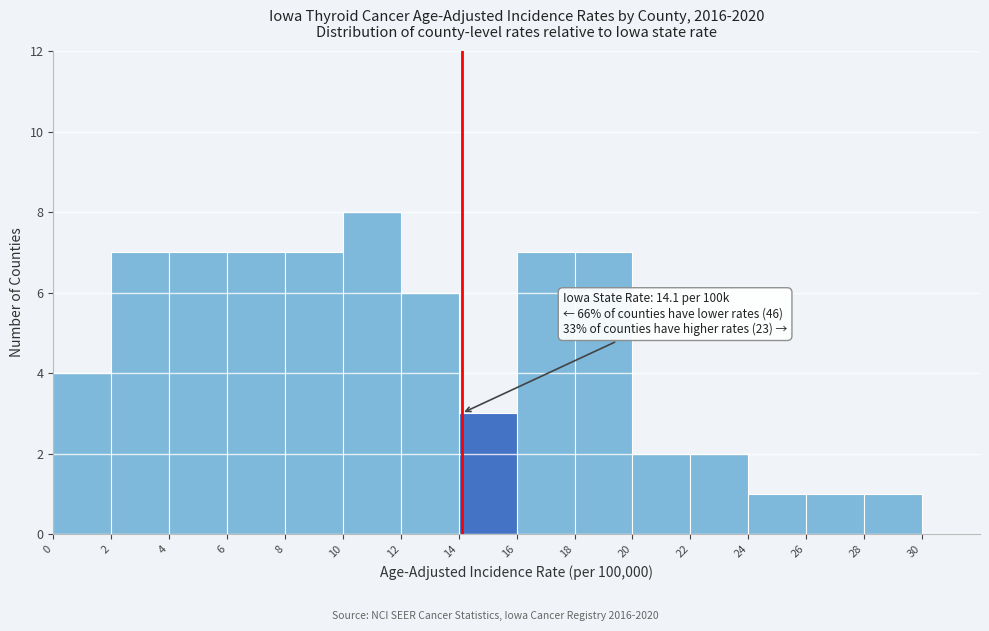

Which range on the x-axis has the tallest bar?

10 to 12